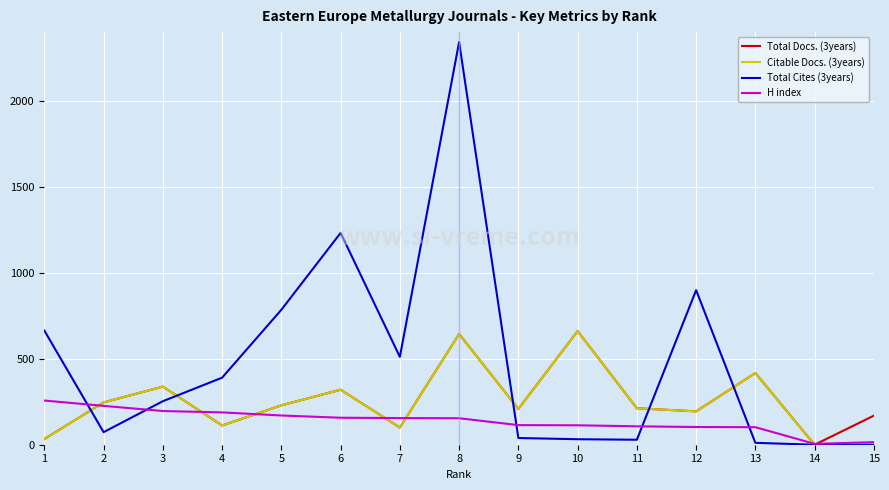

True or false: Citable Docs. (3years) has a value of -352 at 14.

False